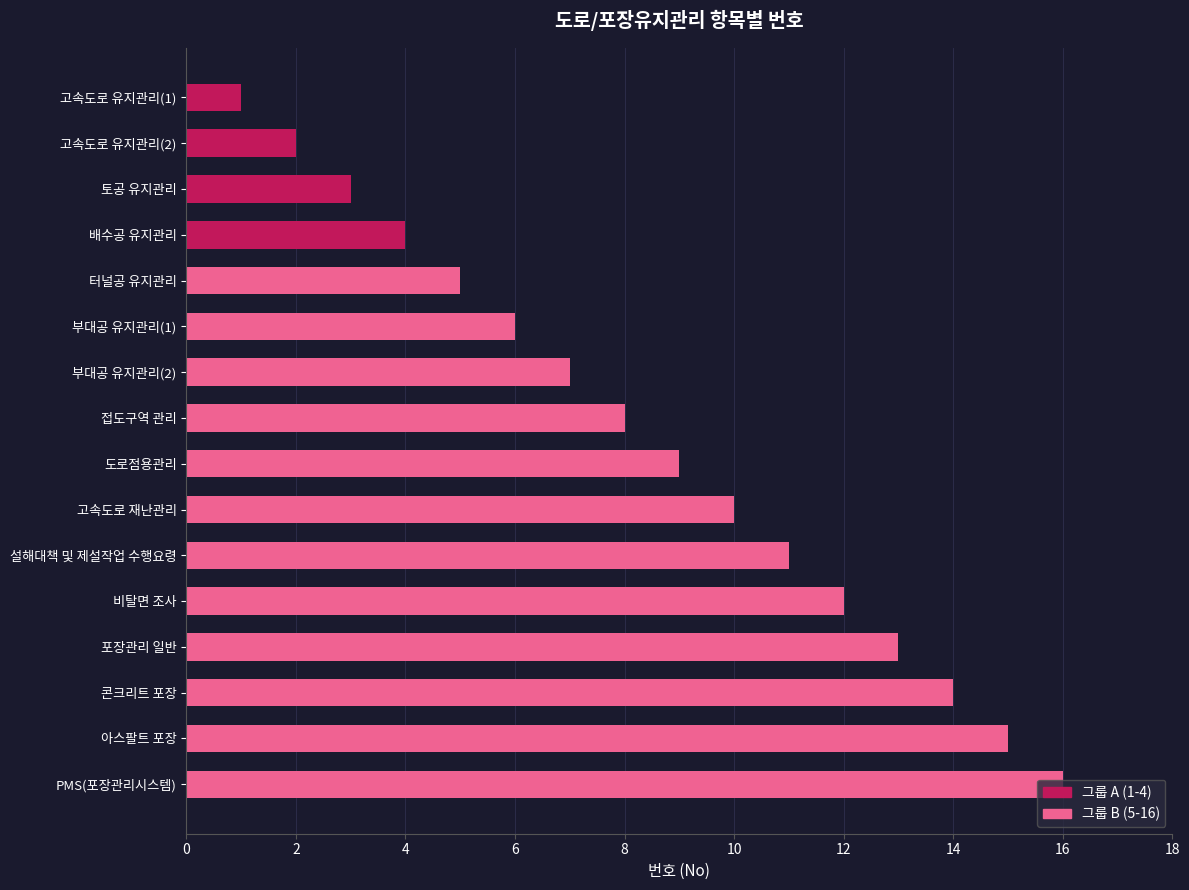

How many categories are shown in the chart?

16